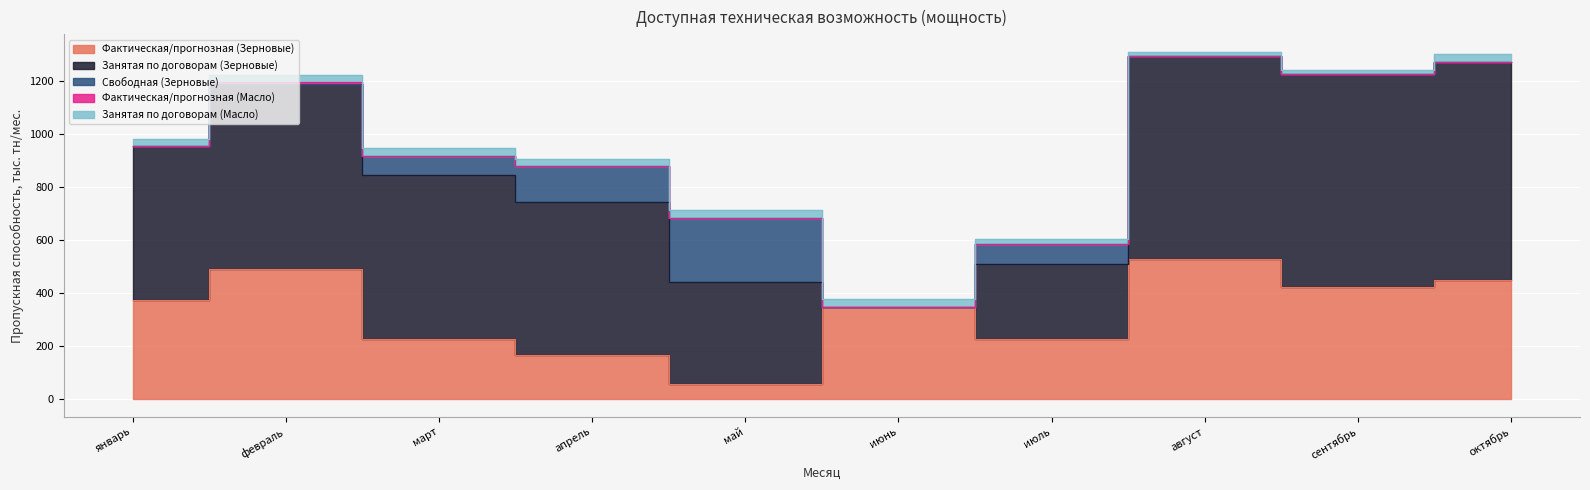

Is it true that Фактическая/прогнозная (Масло) equals 0.0 at август?

True